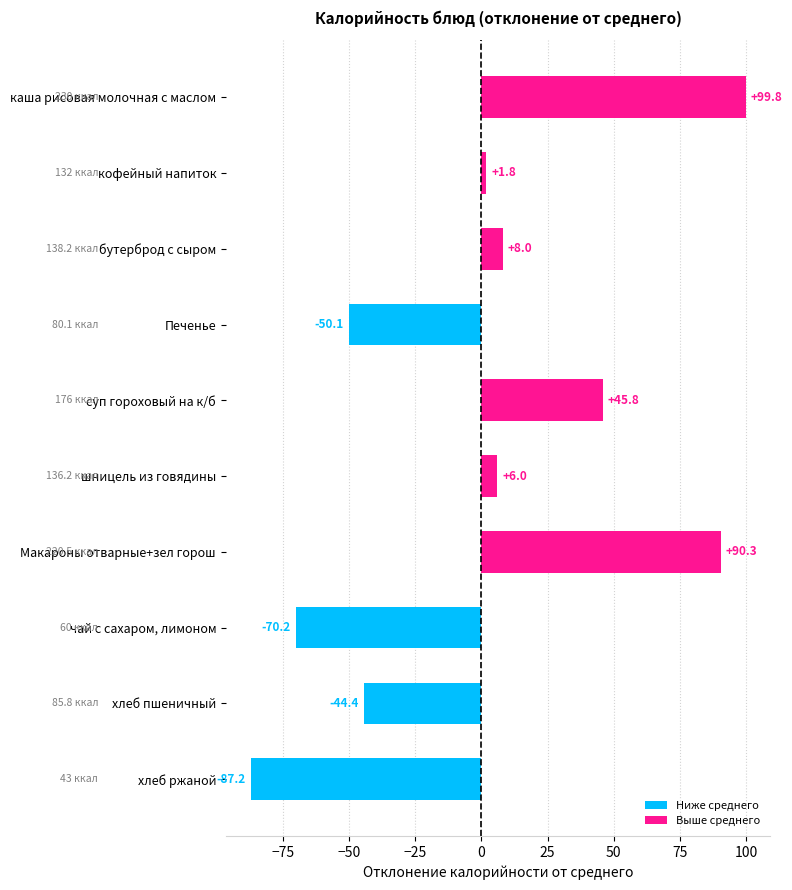

At which category does the chart reach its peak across all series?

каша рисовая молочная с маслом